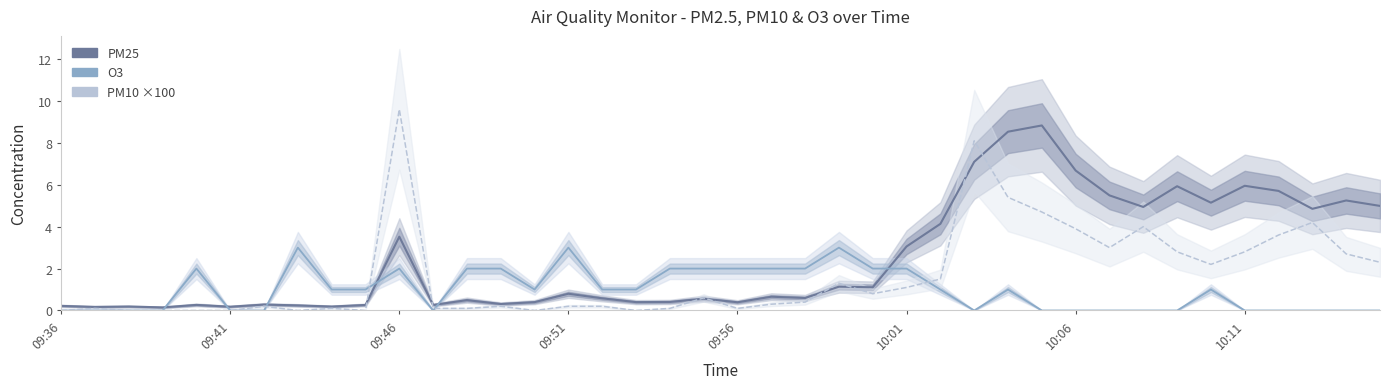

How many positive values does the PM10 ×100 series have?

31